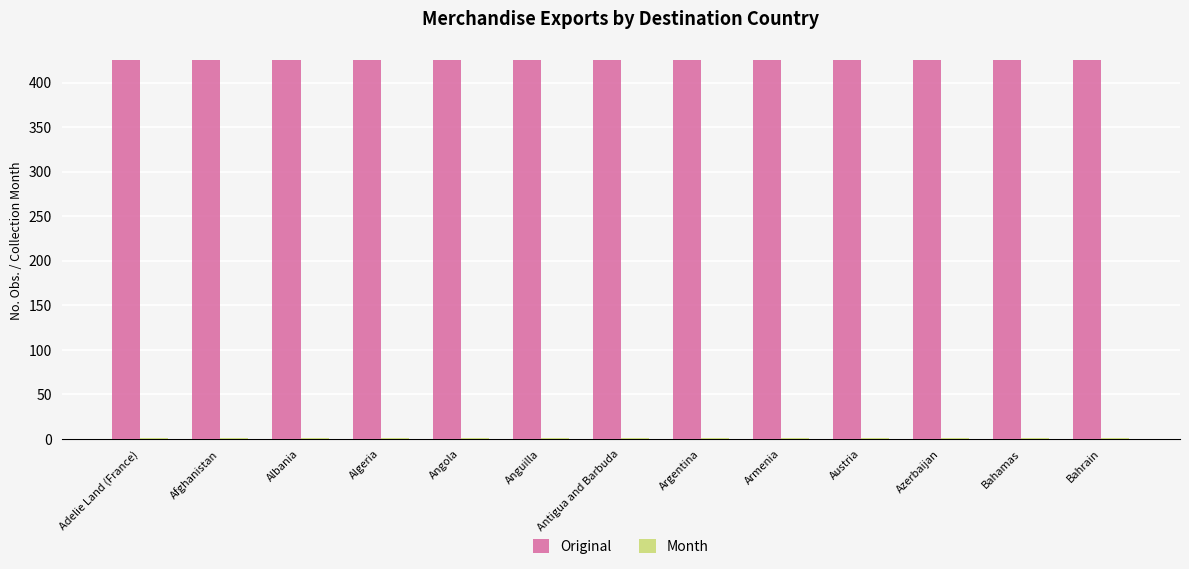

The value of Original at Albania is 425. True or false?

True